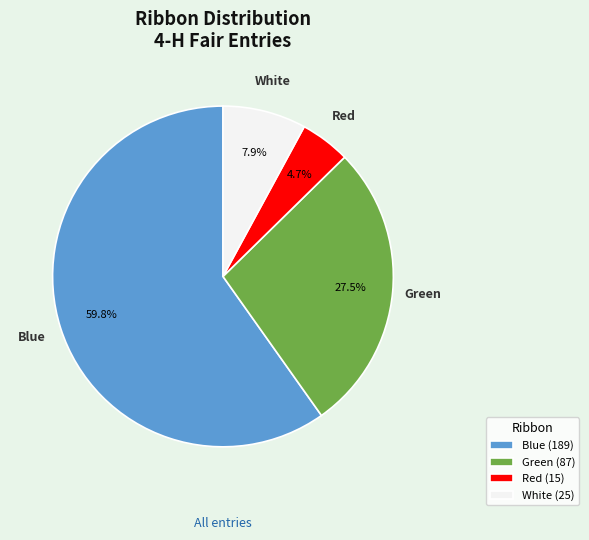

Which has a higher value, Green or Blue?

Blue